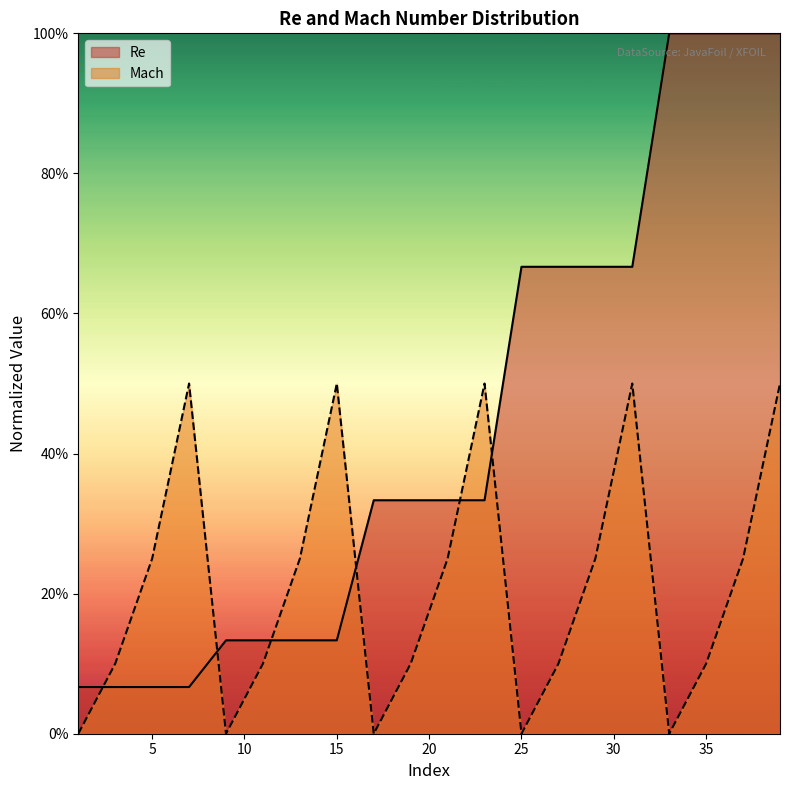

At how many categories does at least one series exceed 0?

20